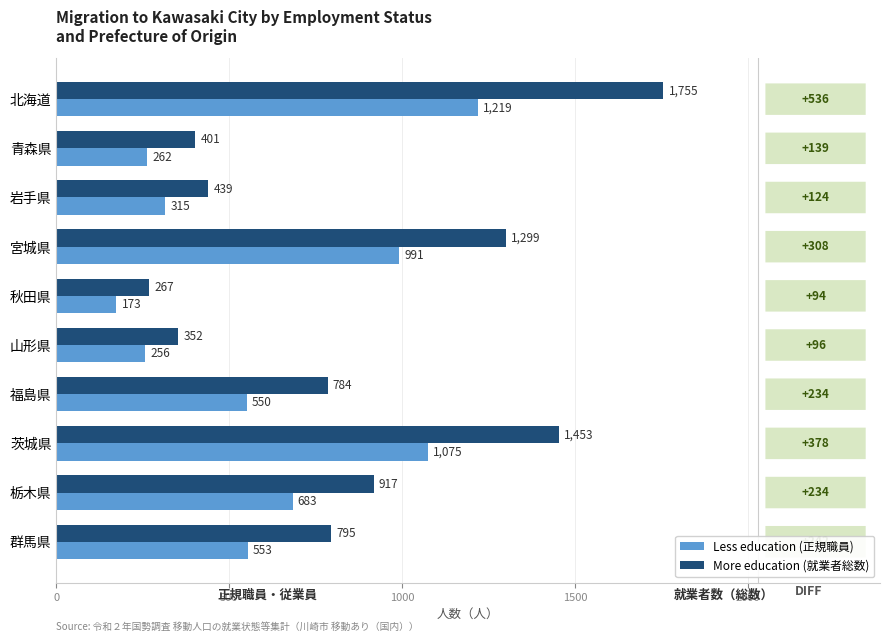

List the labels in order of Less education (正規職員) value, smallest first.

秋田県, 山形県, 青森県, 岩手県, 福島県, 群馬県, 栃木県, 宮城県, 茨城県, 北海道